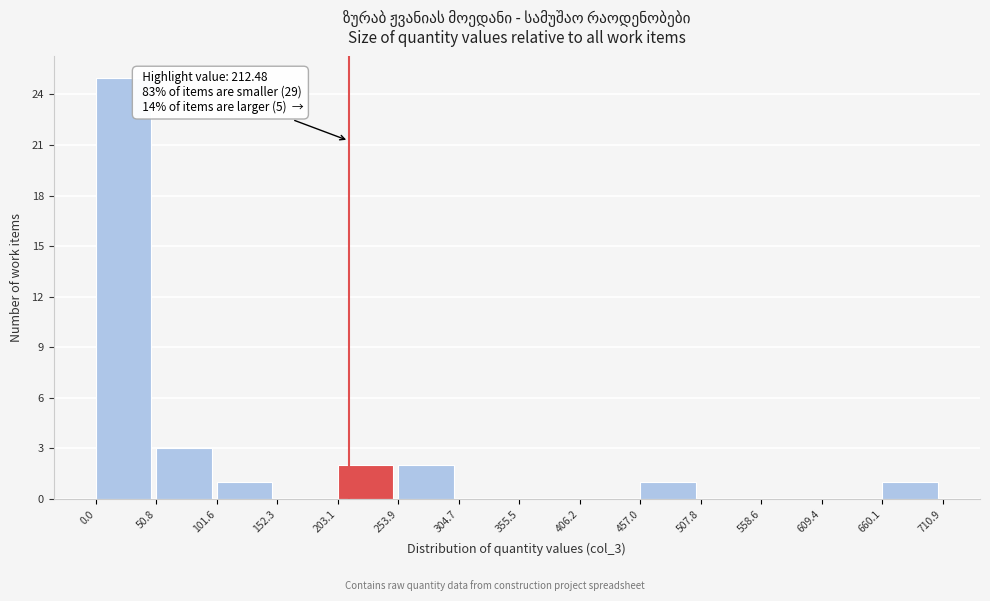

Which range on the x-axis has the tallest bar?

0.0 to 50.8